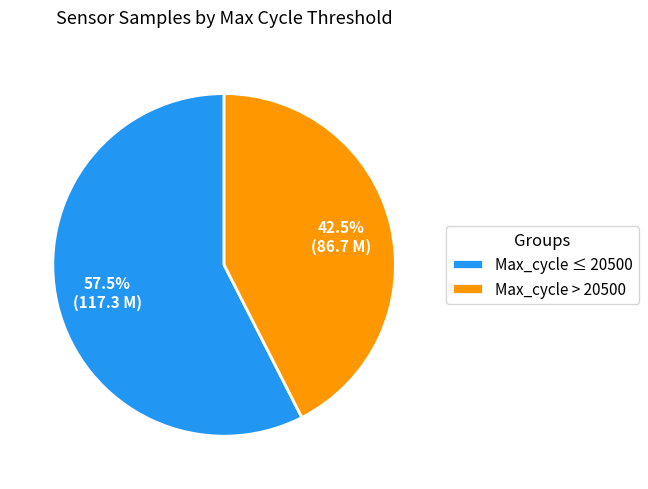

Which has a higher value, Max_cycle ≤ 20500 or Max_cycle > 20500?

Max_cycle ≤ 20500